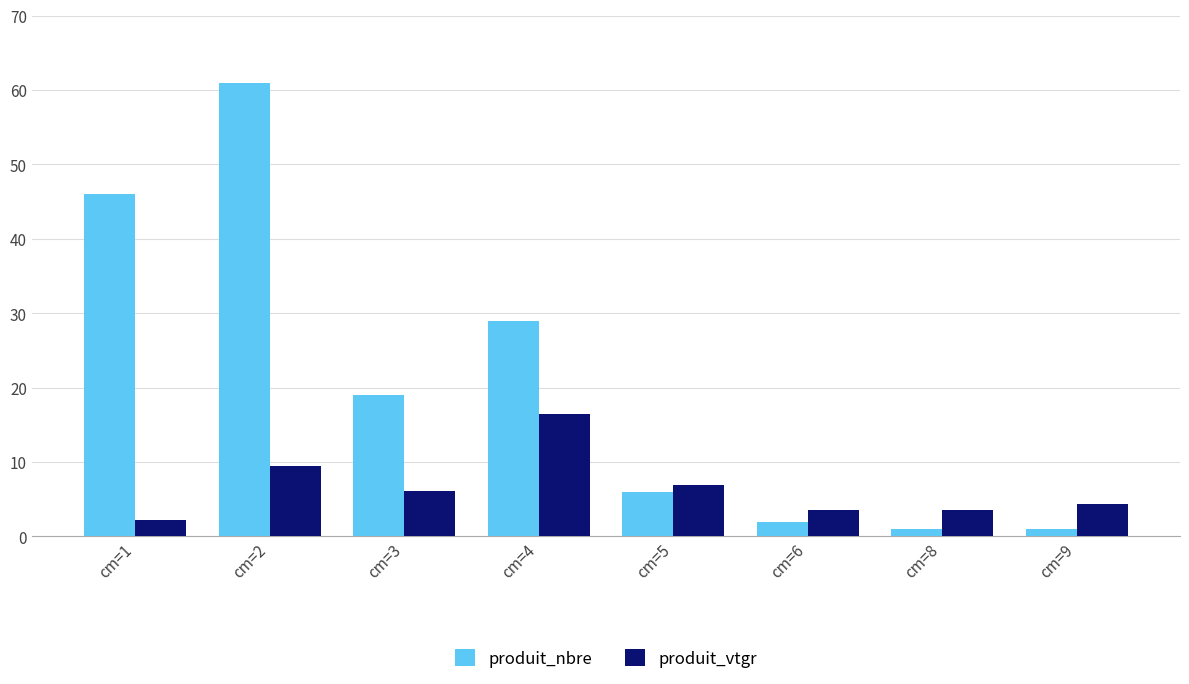

Rank the series at cm=1 from lowest to highest value.

produit_vtgr, produit_nbre